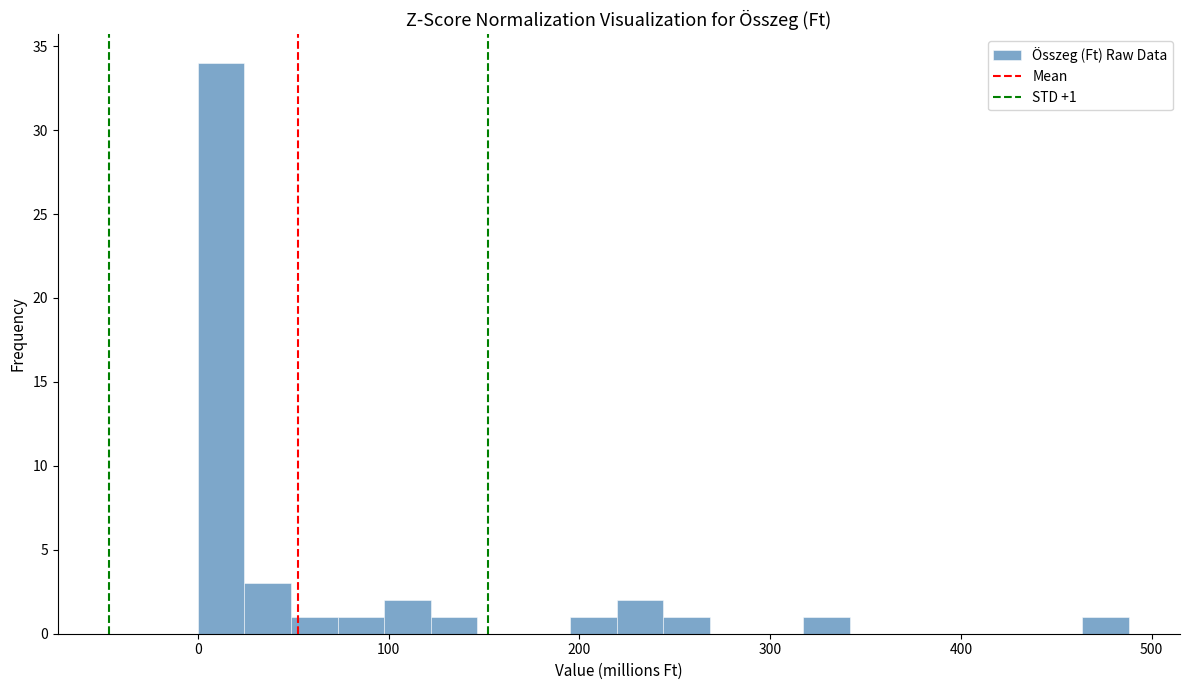

Read against the x-axis, roughly where is the centre of the tallest bar?

10